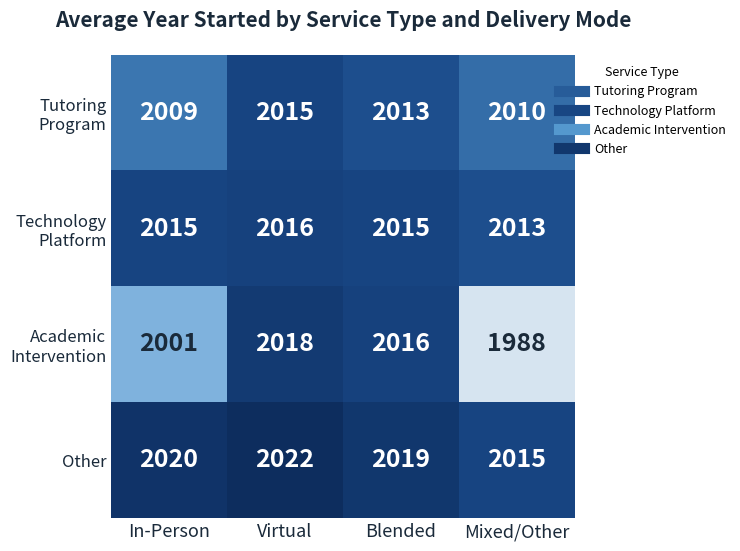

Which series has the largest range (max minus min)?

Academic Intervention